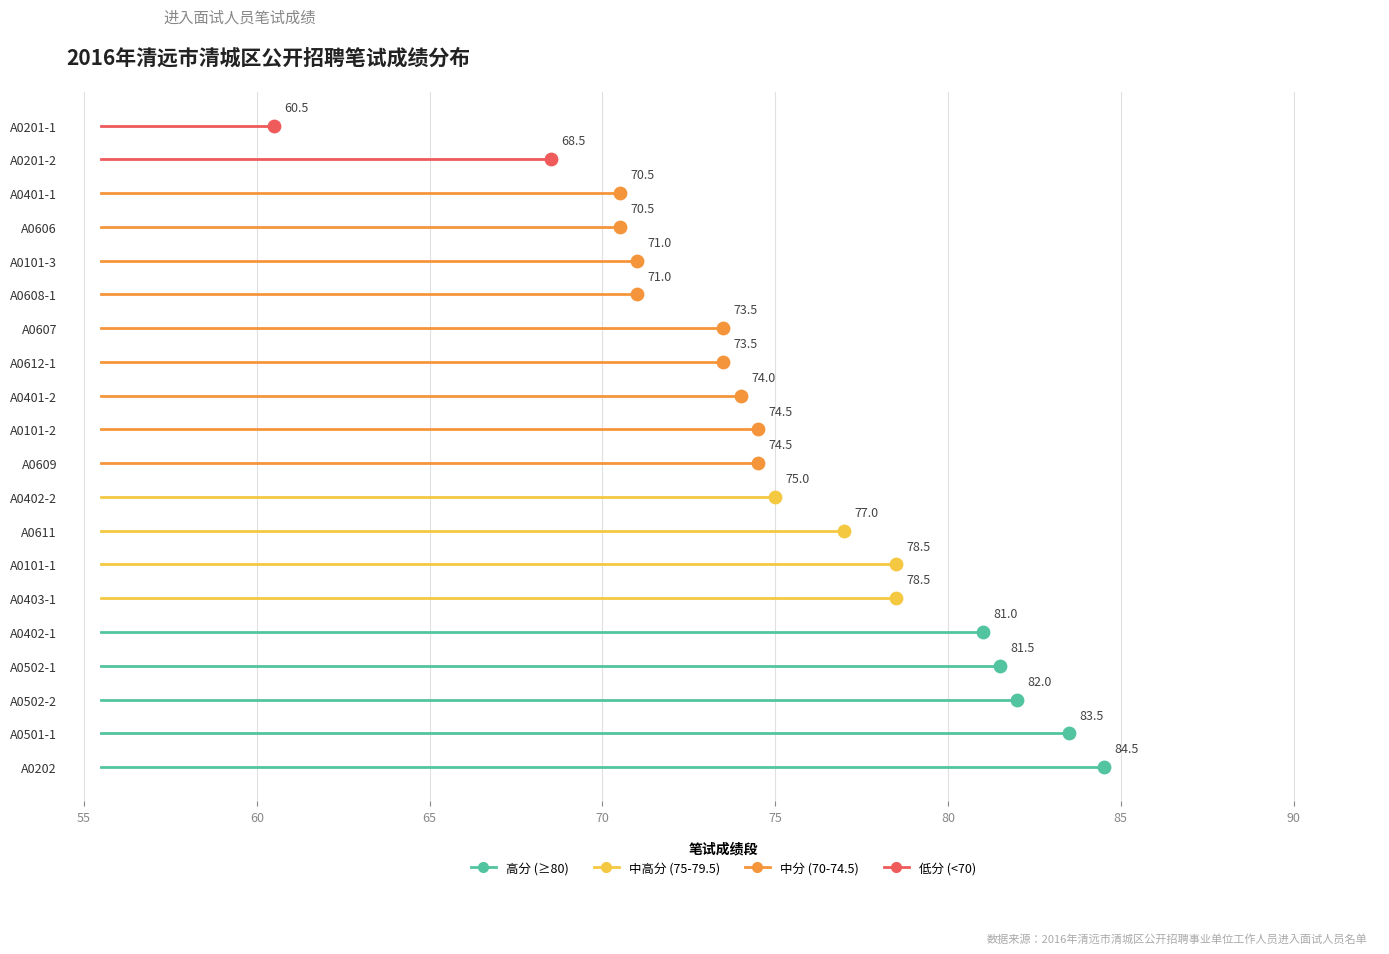

Approximately how many times larger is the value at A0201-1 compared to A0611?

0.8